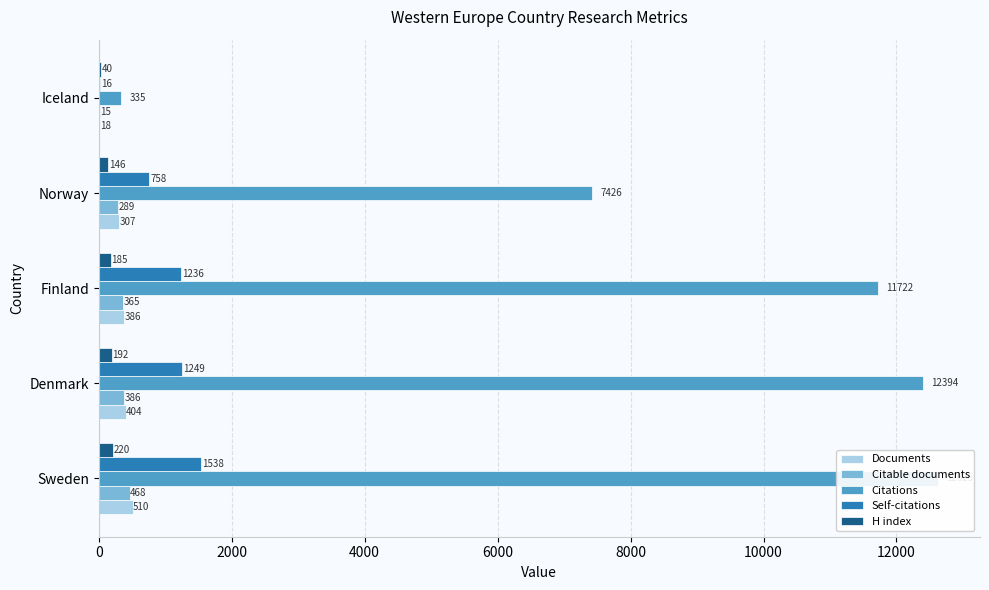

Does the chart contain stacked bars?

No